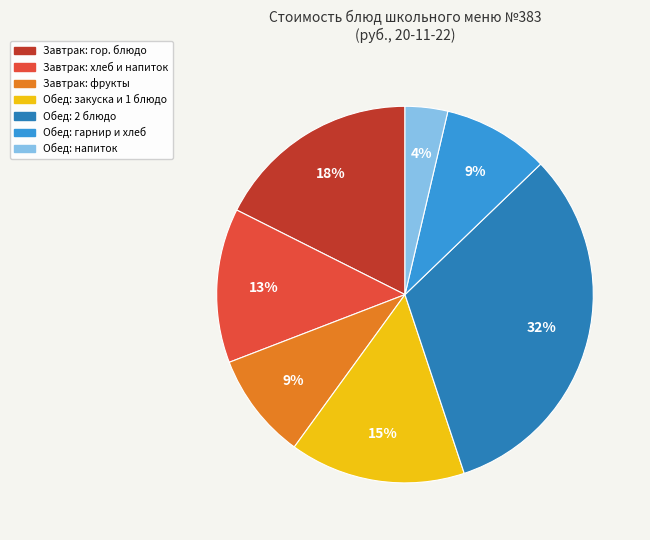

To the nearest percent, what is the difference between the largest and smallest slice percentages?

28%